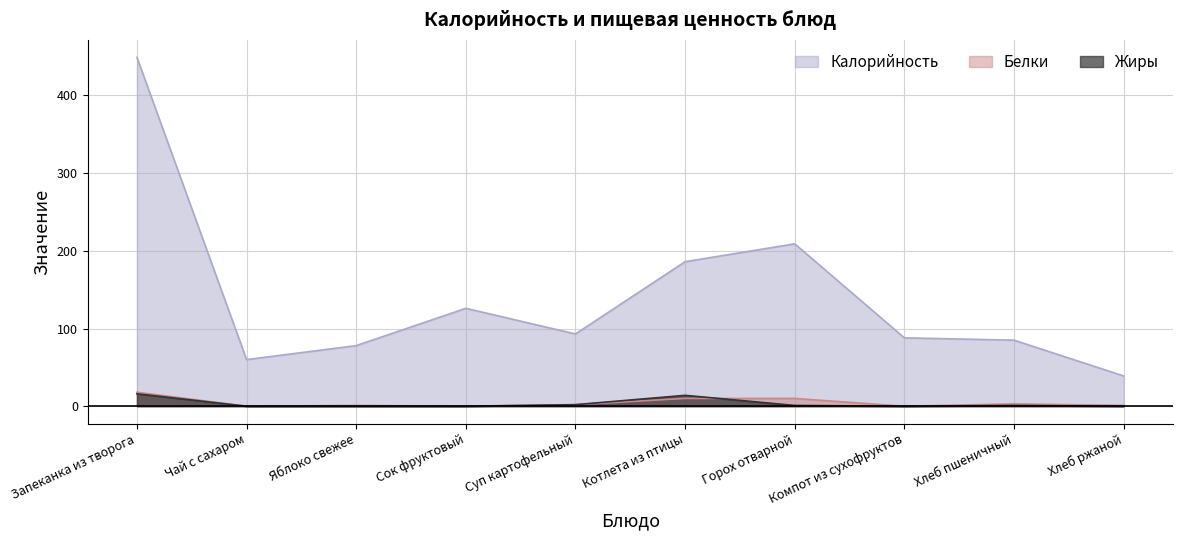

What is the difference between the highest and lowest values at Запеканка из творога?

433